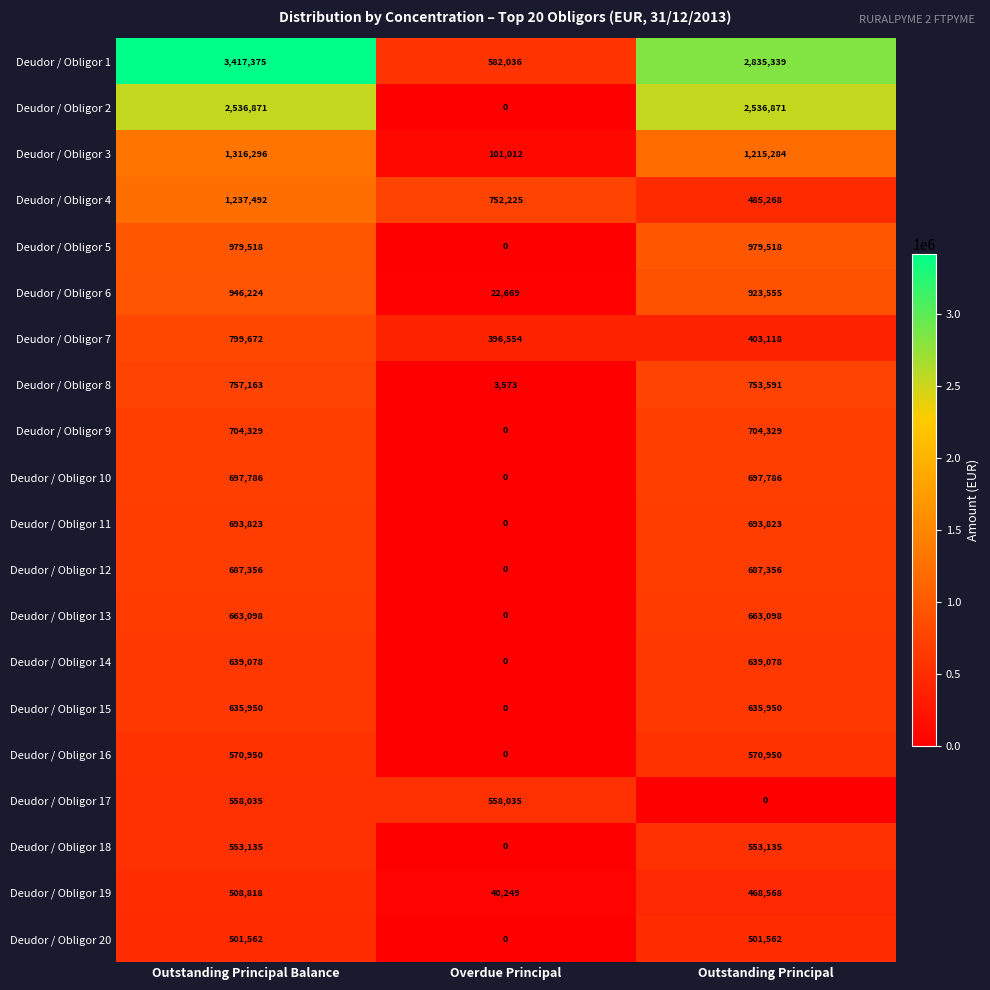

Rank the series at Outstanding Principal Balance from lowest to highest value.

Deudor / Obligor 20, Deudor / Obligor 19, Deudor / Obligor 18, Deudor / Obligor 17, Deudor / Obligor 16, Deudor / Obligor 15, Deudor / Obligor 14, Deudor / Obligor 13, Deudor / Obligor 12, Deudor / Obligor 11, Deudor / Obligor 10, Deudor / Obligor 9, Deudor / Obligor 8, Deudor / Obligor 7, Deudor / Obligor 6, Deudor / Obligor 5, Deudor / Obligor 4, Deudor / Obligor 3, Deudor / Obligor 2, Deudor / Obligor 1